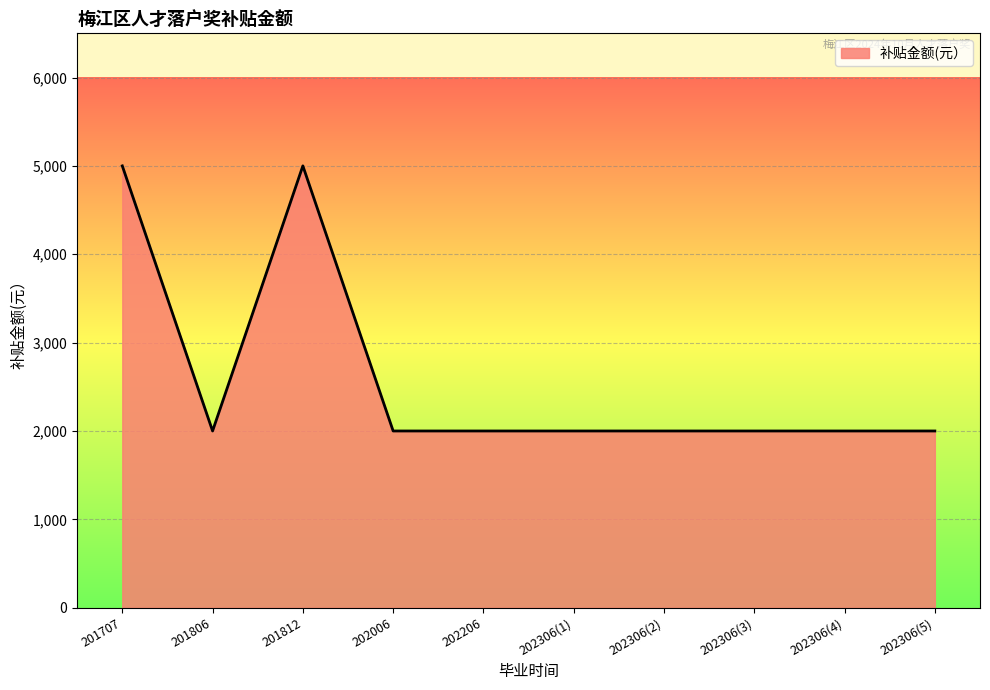

What is the ratio of the value at 202306(5) to the value at 202206?

1.0